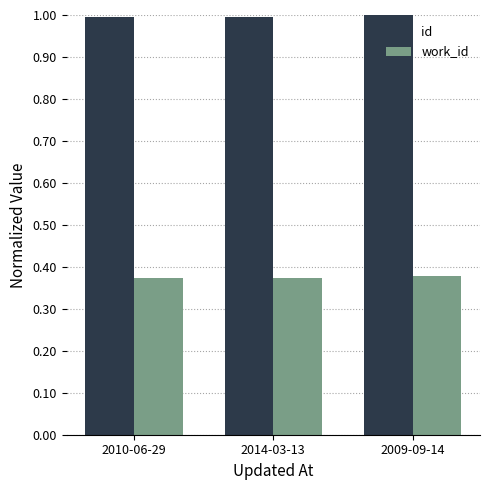

What is the spread (max minus min) of values at 2010-06-29?

0.6